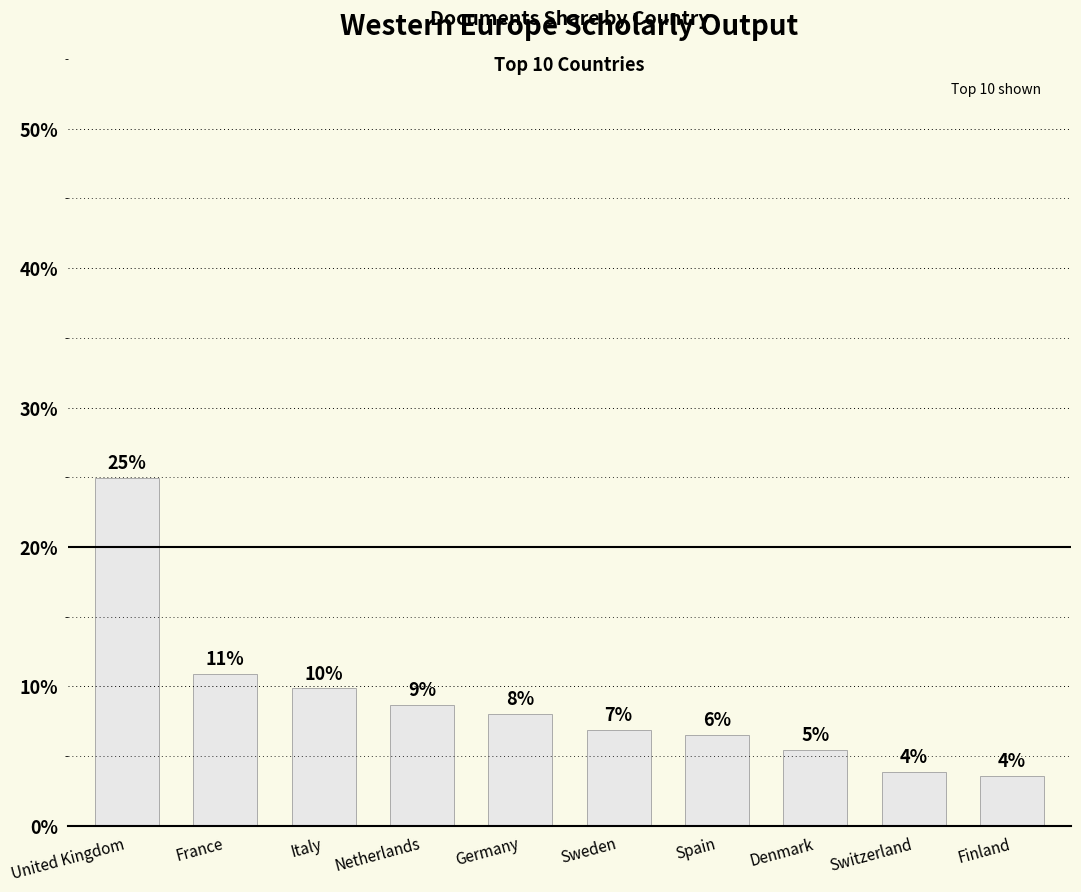

Are the bars horizontal?

No